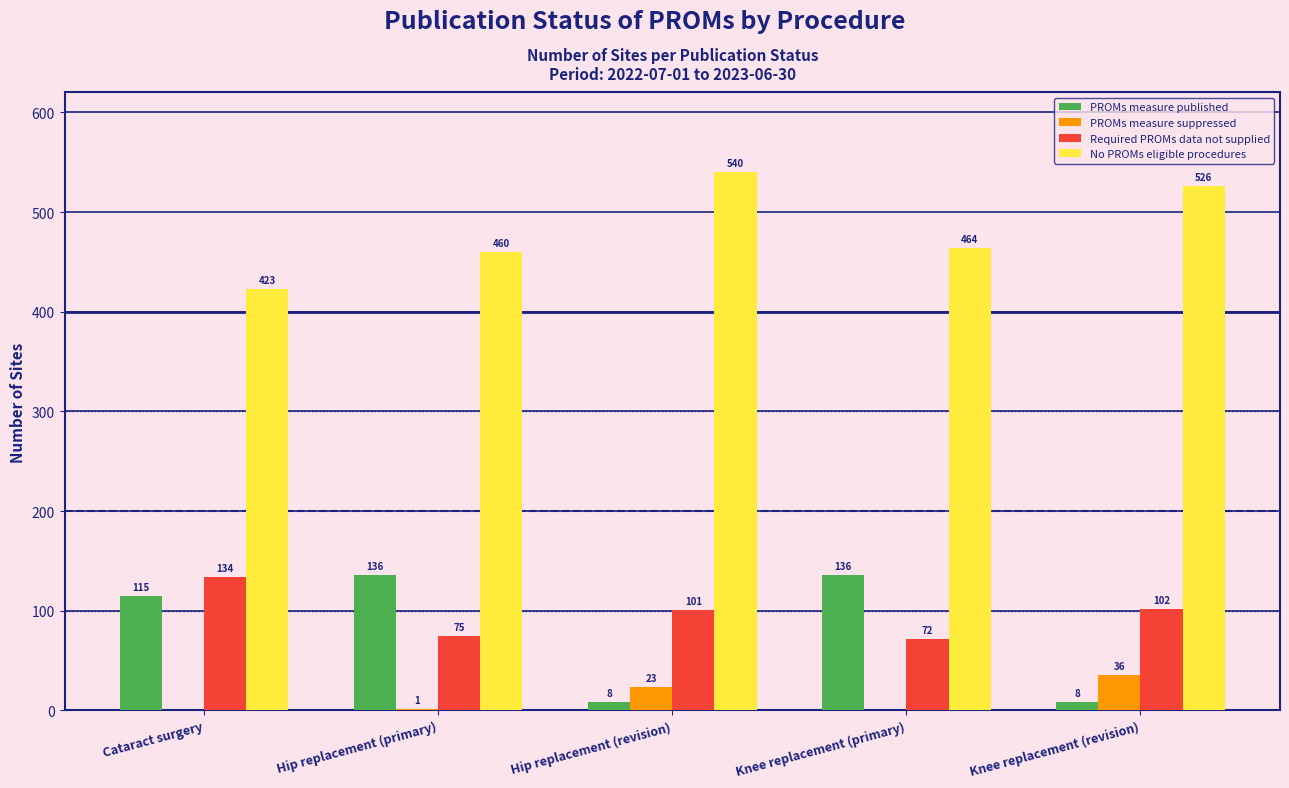

Reading right to left, what are all the values shown in this chart?

PROMs measure published: Knee replacement (revision)=8	Knee replacement (primary)=136	Hip replacement (revision)=8	Hip replacement (primary)=136	Cataract surgery=115
PROMs measure suppressed: Knee replacement (revision)=36	Knee replacement (primary)=0	Hip replacement (revision)=23	Hip replacement (primary)=1	Cataract surgery=0
Required PROMs data not supplied: Knee replacement (revision)=102	Knee replacement (primary)=72	Hip replacement (revision)=101	Hip replacement (primary)=75	Cataract surgery=134
No PROMs eligible procedures: Knee replacement (revision)=526	Knee replacement (primary)=464	Hip replacement (revision)=540	Hip replacement (primary)=460	Cataract surgery=423